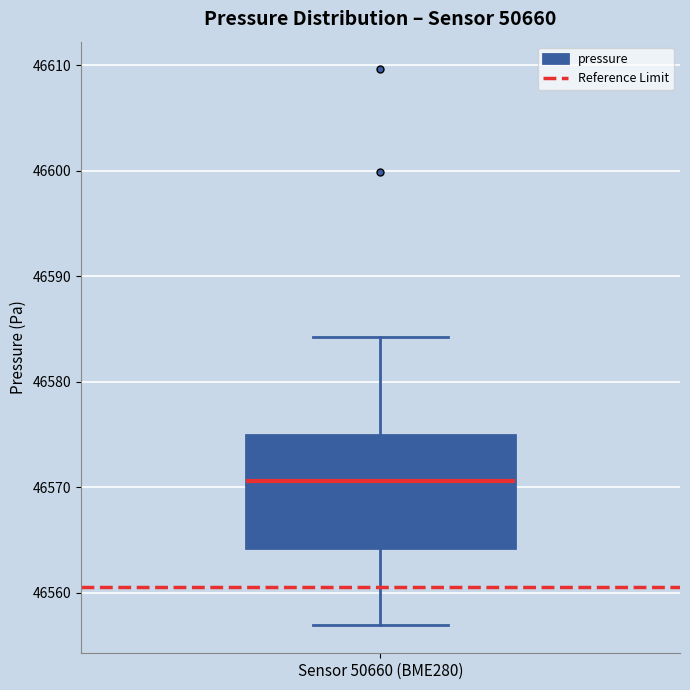

Transcribe this box plot: give where the median line is, the range the box spans, and where the two whiskers end, as read against the y-axis. The values are not printed on the chart, so give them approximately, as read against the axis.

median 46571, box 46564 to 46575, whiskers 46557 to 46584